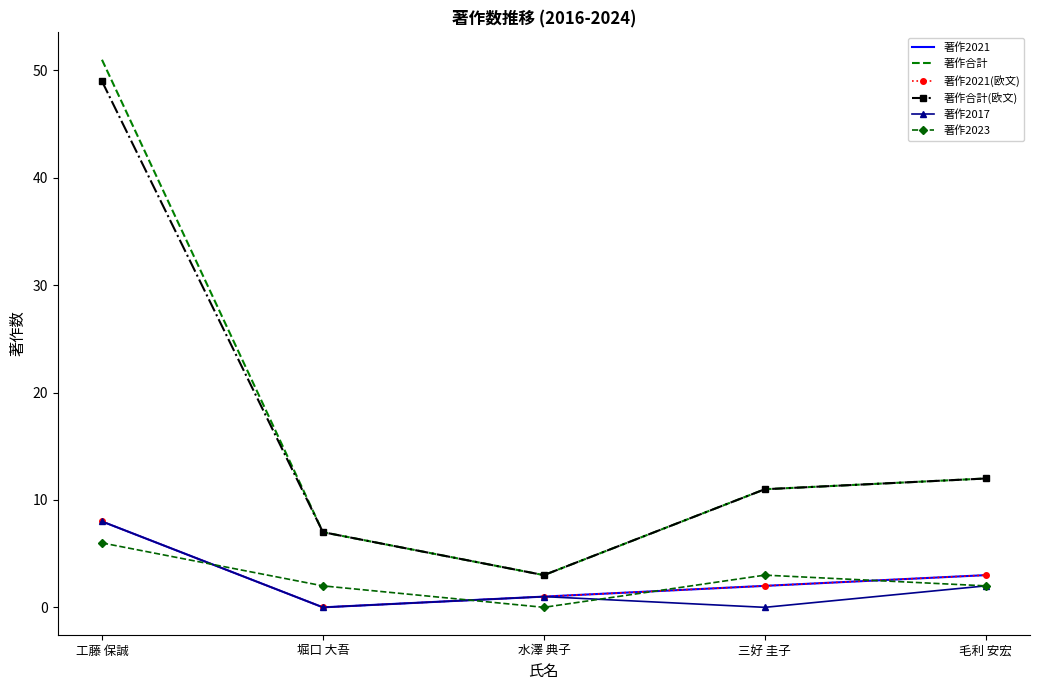

True or false: 著作2017 and 著作2021 intersect in this chart.

False